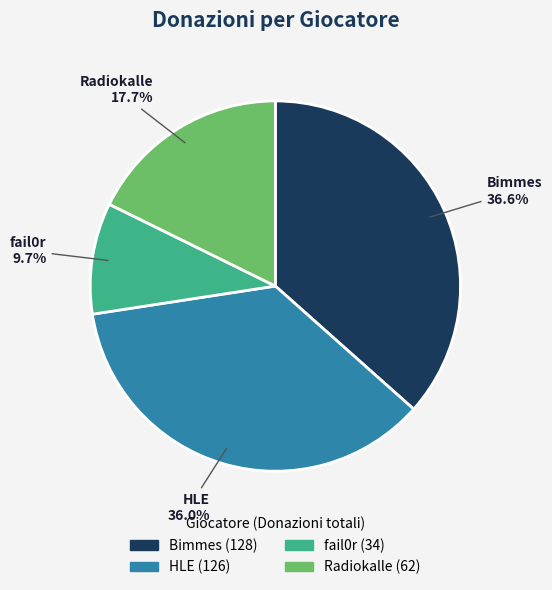

How many segments does this pie chart have?

4